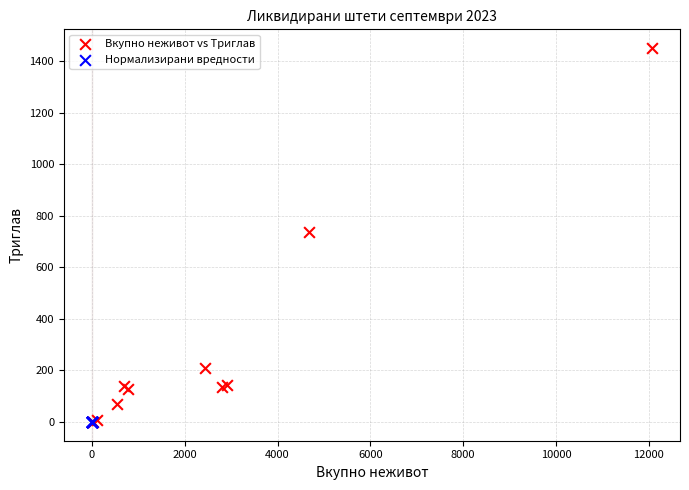

Which series reaches the maximum Y coordinate?

Вкупно неживот vs Триглав